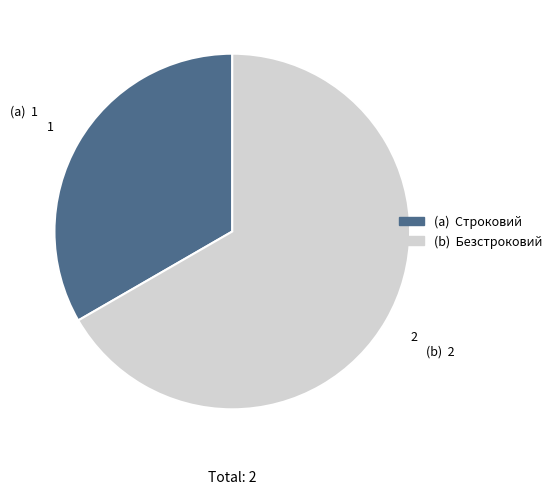

Is there any slice that represents more than half of the pie?

Yes